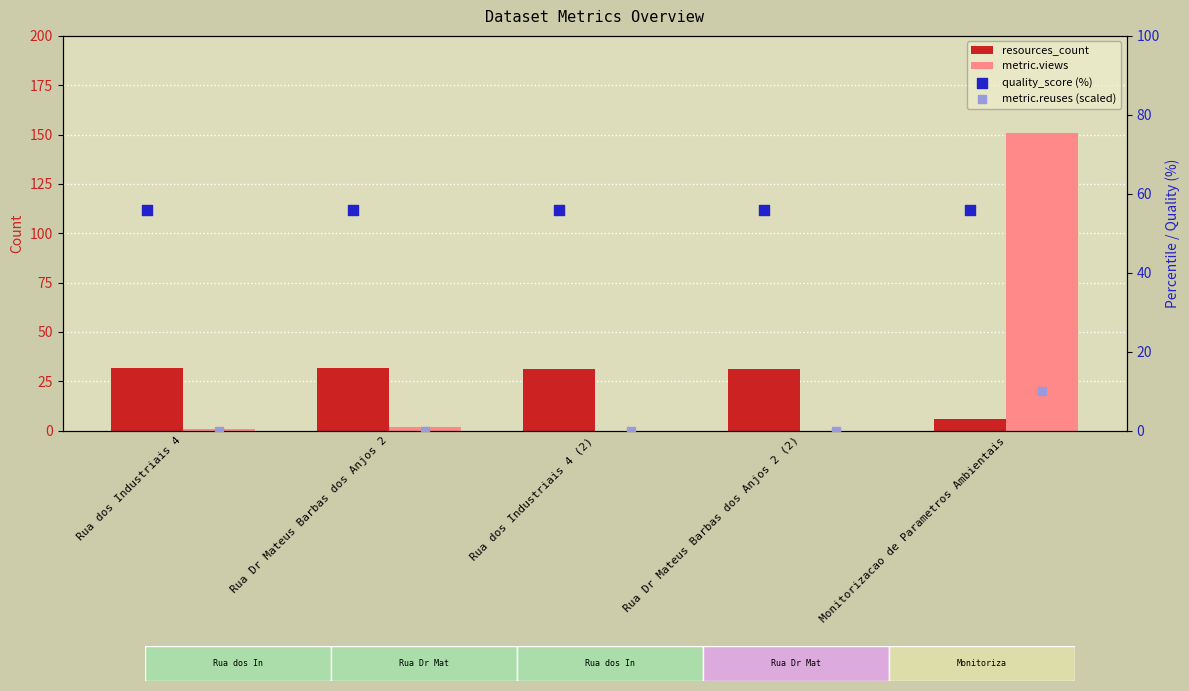

At which category is the sum across all series the highest?

Monitorizacao de Parametros Ambientais